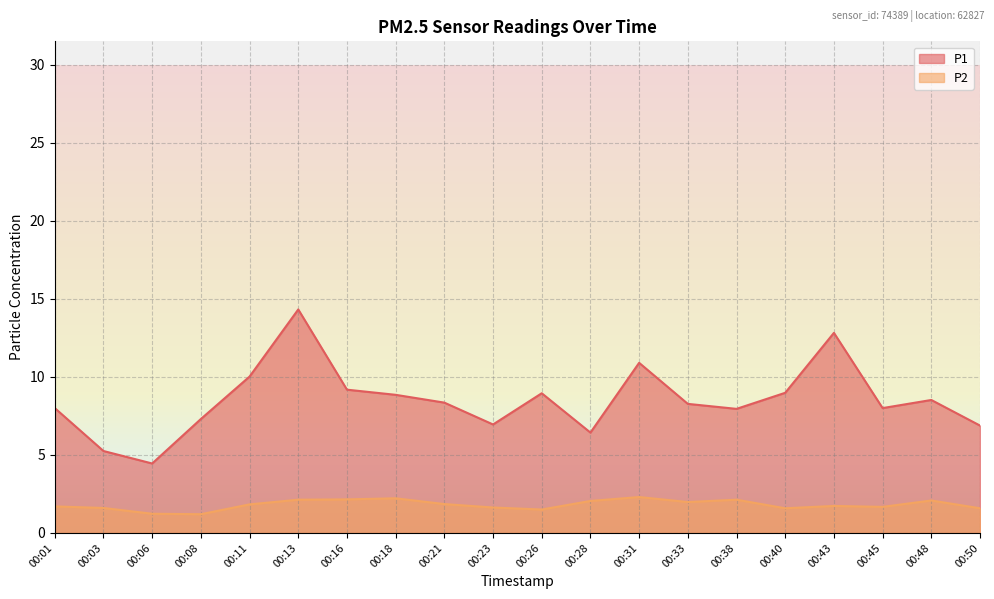

True or false: P2 and P1 intersect in this chart.

False